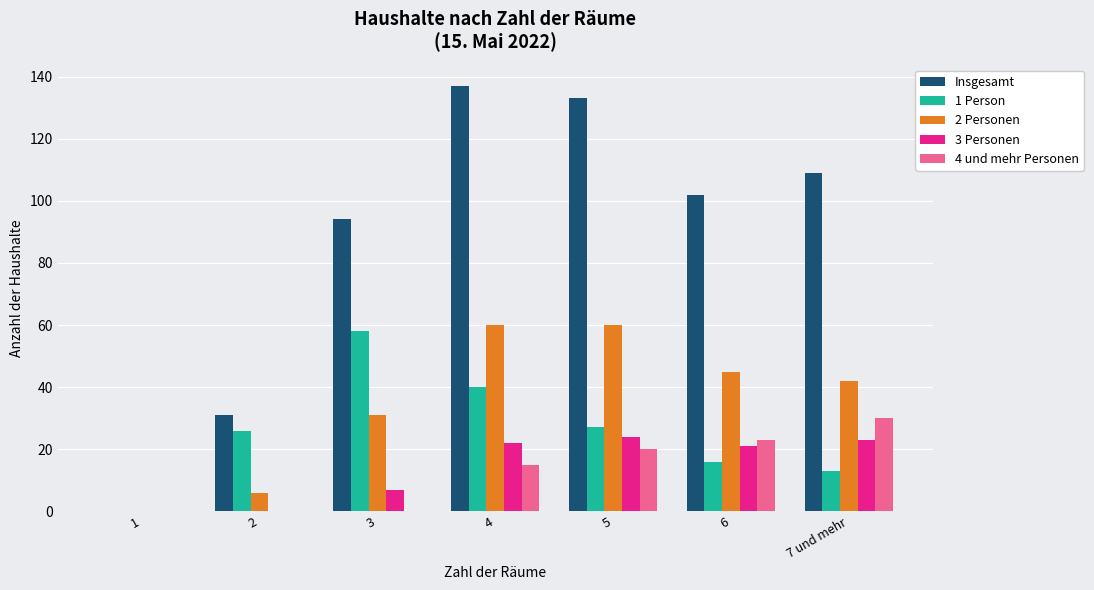

Reading right to left, list all the values displayed in this chart.

Insgesamt: 7 und mehr=109	6=102	5=133	4=137	3=94	2=31	1=0
1 Person: 7 und mehr=13	6=16	5=27	4=40	3=58	2=26	1=0
2 Personen: 7 und mehr=42	6=45	5=60	4=60	3=31	2=6	1=0
3 Personen: 7 und mehr=23	6=21	5=24	4=22	3=7	2=0	1=0
4 und mehr Personen: 7 und mehr=30	6=23	5=20	4=15	3=0	2=0	1=0